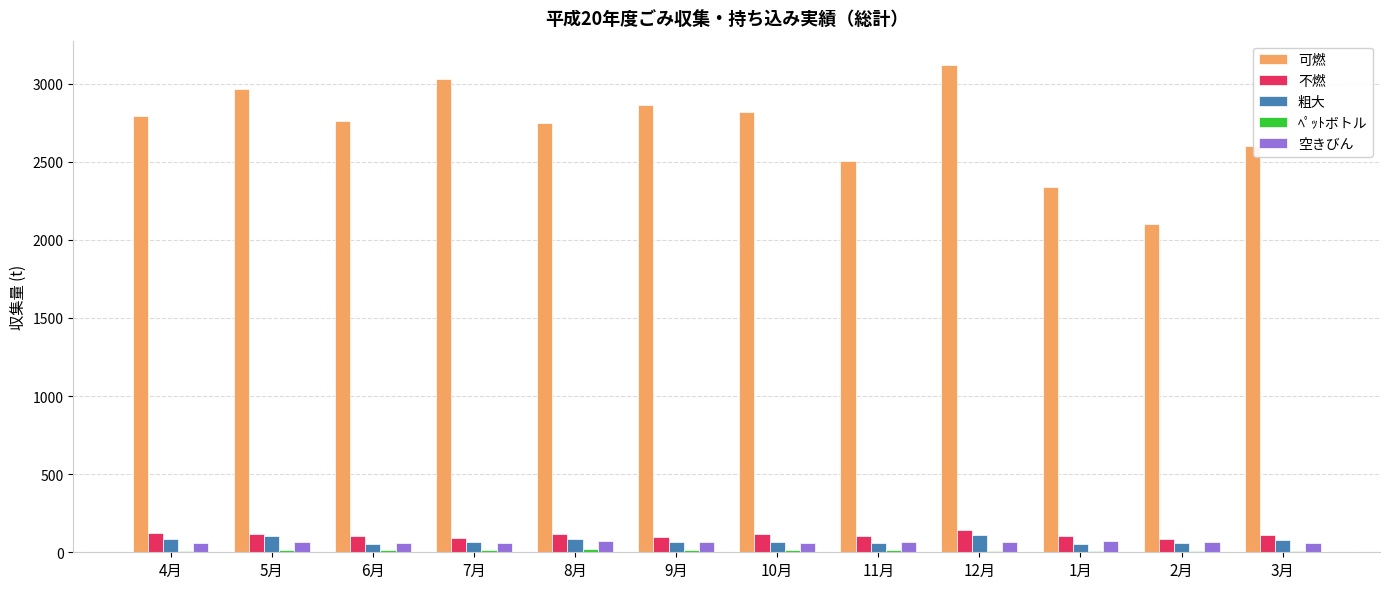

What is the sum of all 不燃 values?

1323.0